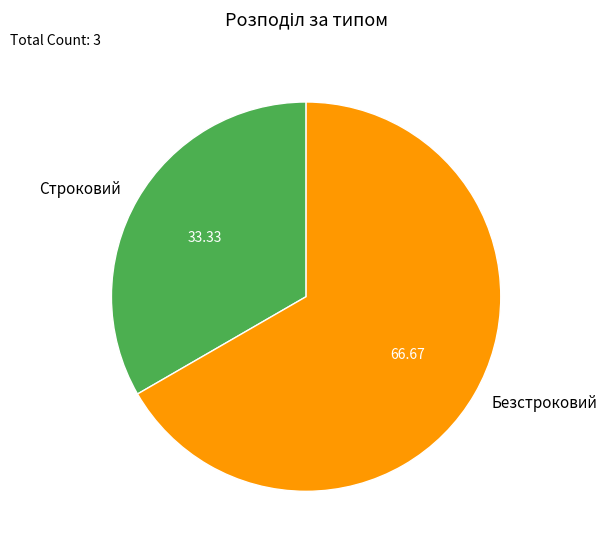

Rank the categories by value from lowest to highest.

Строковий, Безстроковий